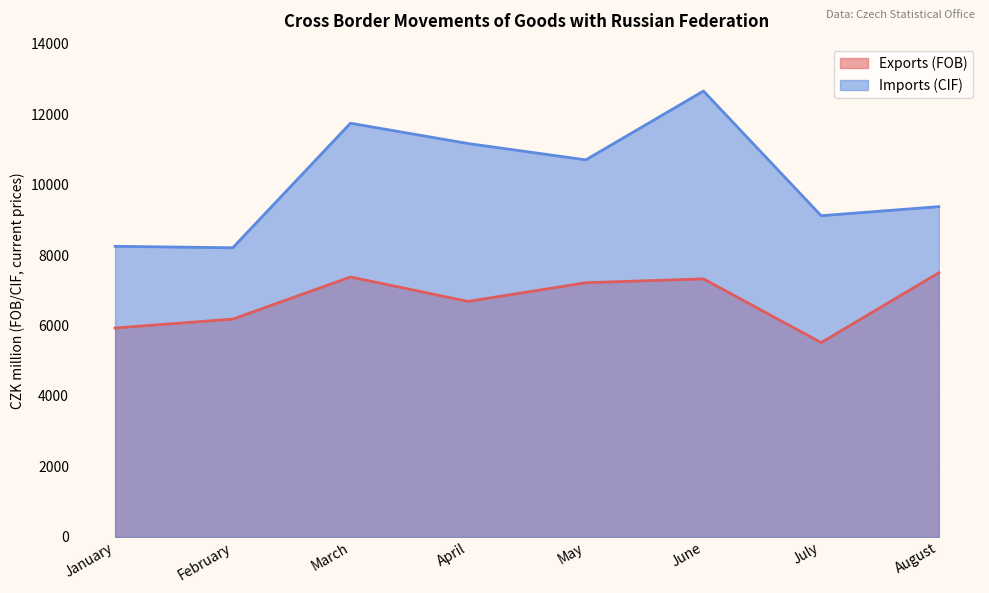

In Exports (FOB), how many points are lower than both neighbors (excluding endpoints)?

2